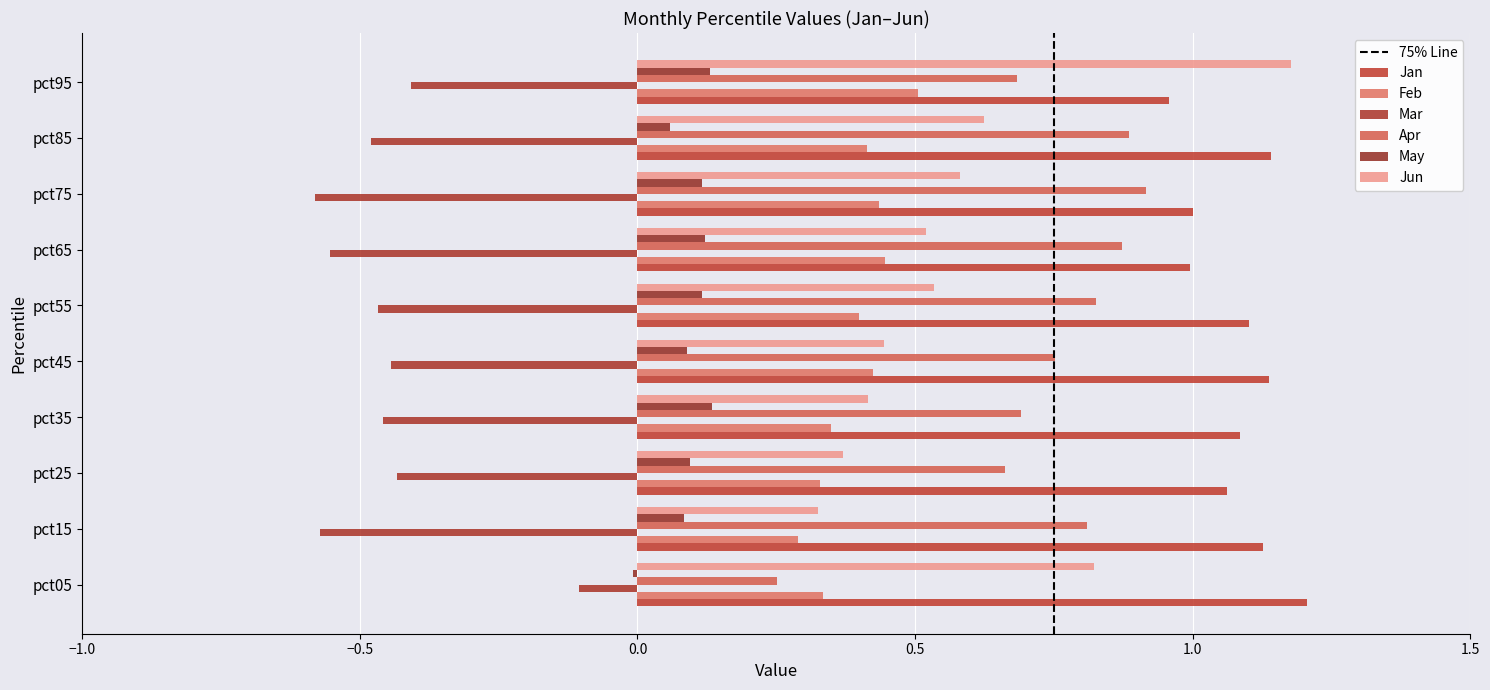

How many distinct data groups are displayed?

6